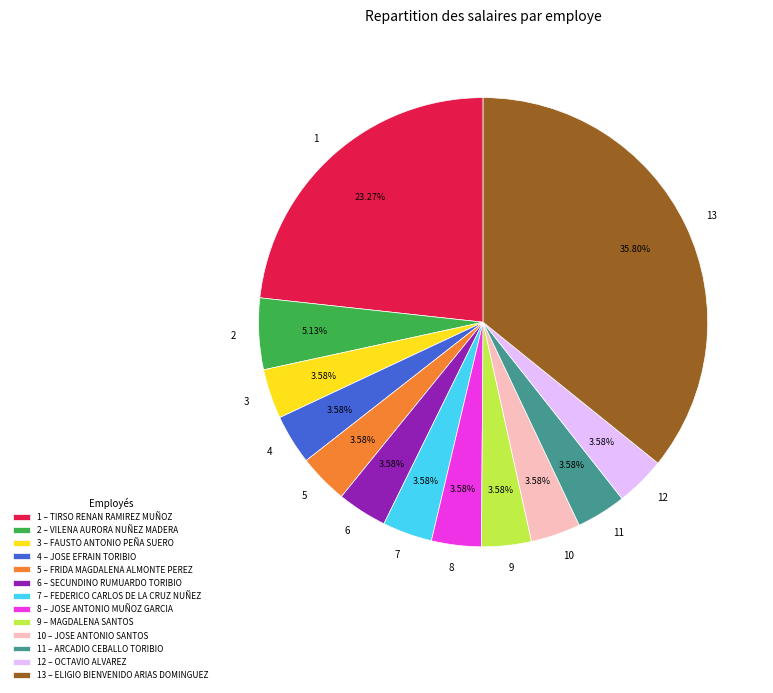

Does any single category account for the majority?

No